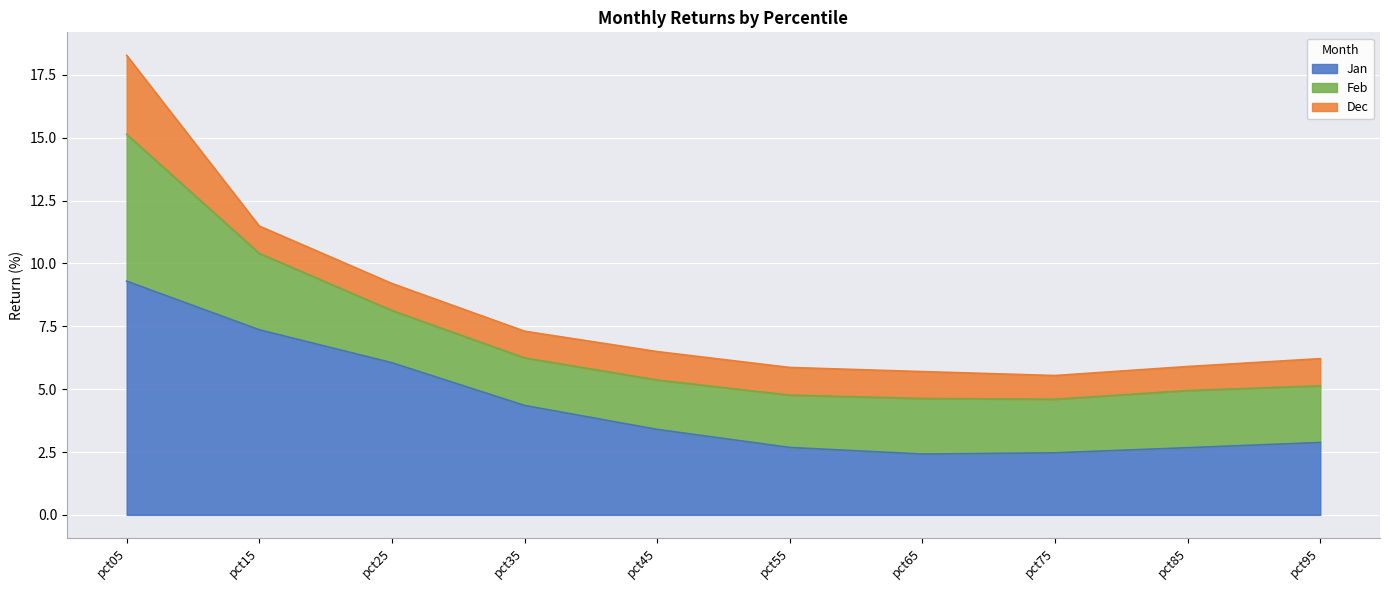

What is the lowest value of the Dec series?

0.9